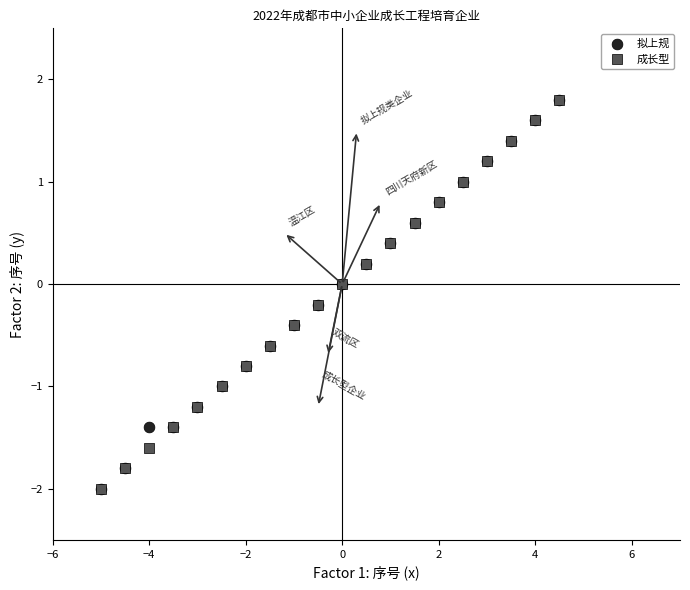

What are all the series names shown in the legend?

拟上规, 成长型